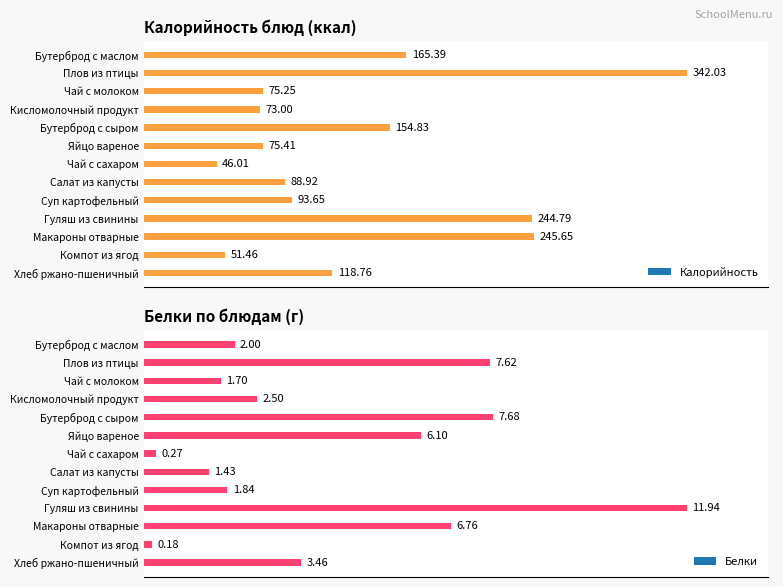

List the labels in order of Калорийность value, largest first.

Плов из птицы, Макароны отварные, Гуляш из свинины, Бутерброд с маслом, Бутерброд с сыром, Хлеб ржано-пшеничный, Суп картофельный, Салат из капусты, Яйцо вареное, Чай с молоком, Кисломолочный продукт, Компот из ягод, Чай с сахаром